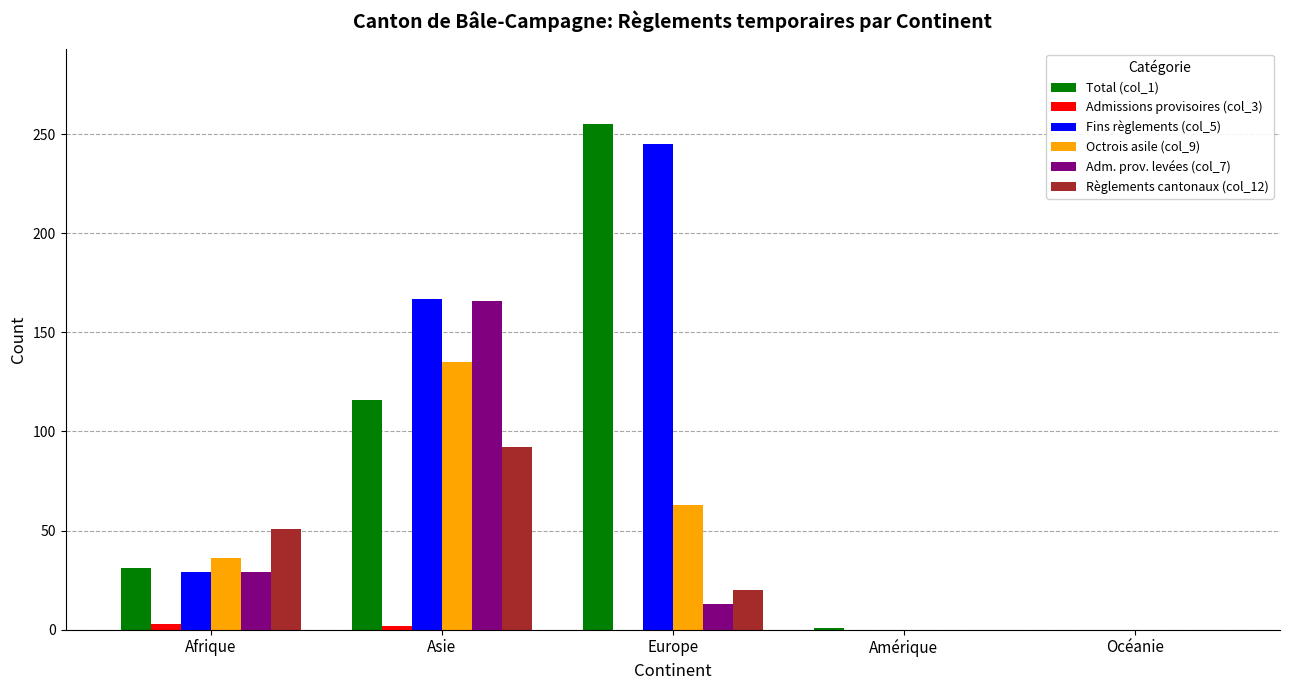

Is it true that Règlements cantonaux (col_12) equals 30 at Afrique?

False